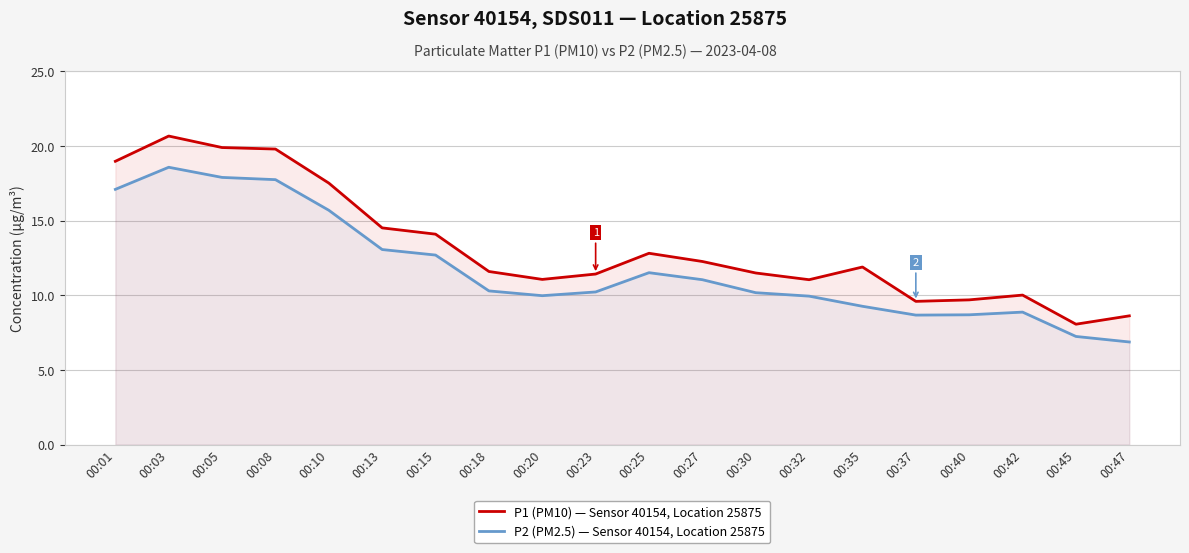

The P2 (PM2.5) — Sensor 40154, Location 25875 series shows 2.3 at 00:35. True or false?

False